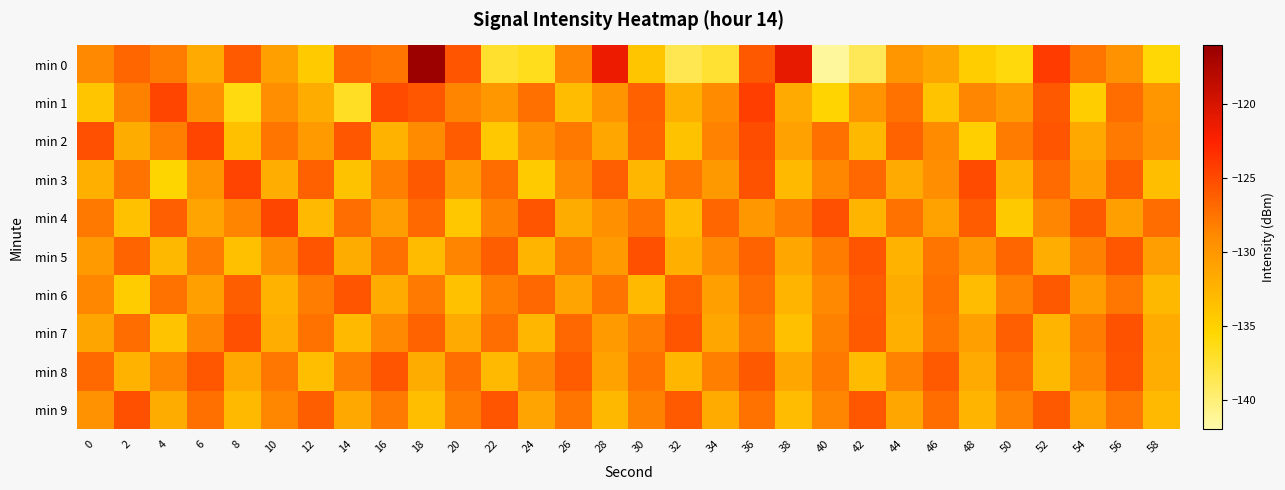

Reading left to right, extract all data points from this chart.

min 0: 0=-128.9	2=-126.7	4=-128.0	6=-131.5	8=-126.0	10=-130.8	12=-134.5	14=-126.9	16=-127.7	18=-116.3	20=-125.7	22=-137.2	24=-136.6	26=-128.6	28=-121.4	30=-134.1	32=-138.6	34=-137.5	36=-125.9	38=-121.0	40=-141.5	42=-138.8	44=-129.8	46=-131.2	48=-134.6	50=-136.0	52=-124.0	54=-127.6	56=-129.6	58=-135.6
min 1: 0=-134.1	2=-128.3	4=-124.6	6=-129.4	8=-136.1	10=-129.3	12=-131.8	14=-136.9	16=-125.1	18=-125.8	20=-128.5	22=-130.1	24=-127.3	26=-133.2	28=-129.8	30=-126.4	32=-132.1	34=-128.9	36=-124.3	38=-131.6	40=-135.2	42=-129.7	44=-127.4	46=-133.8	48=-128.6	50=-130.4	52=-125.9	54=-134.6	56=-127.1	58=-129.9
min 2: 0=-125.3	2=-131.8	4=-128.2	6=-124.7	8=-133.5	10=-127.6	12=-130.3	14=-125.8	16=-132.4	18=-128.9	20=-126.1	22=-134.2	24=-129.5	26=-127.8	28=-131.3	30=-126.6	32=-133.7	34=-128.4	36=-125.2	38=-130.9	40=-127.3	42=-132.8	44=-126.5	46=-129.1	48=-134.8	50=-128.0	52=-125.7	54=-131.5	56=-127.9	58=-129.6
min 3: 0=-132.1	2=-127.5	4=-135.3	6=-129.8	8=-124.6	10=-131.9	12=-126.4	14=-133.7	16=-128.2	18=-125.9	20=-130.5	22=-127.1	24=-134.4	26=-128.8	28=-126.3	30=-132.7	32=-127.6	34=-130.2	36=-125.5	38=-133.0	40=-128.7	42=-126.8	44=-131.6	46=-129.3	48=-125.1	50=-132.4	52=-127.0	54=-130.8	56=-126.2	58=-133.3
min 4: 0=-127.8	2=-133.6	4=-126.3	6=-131.1	8=-128.5	10=-124.8	12=-132.9	14=-127.2	16=-130.6	18=-126.9	20=-134.1	22=-128.3	24=-125.6	26=-131.8	28=-129.4	30=-127.5	32=-133.2	34=-126.7	36=-130.1	38=-128.0	40=-125.3	42=-132.6	44=-127.4	46=-131.0	48=-126.1	50=-134.3	52=-128.6	54=-125.9	56=-130.7	58=-127.1
min 5: 0=-130.4	2=-126.6	4=-132.8	6=-127.9	8=-133.5	10=-129.2	12=-125.7	14=-131.8	16=-127.3	18=-133.1	20=-128.5	22=-126.2	24=-132.6	26=-127.8	28=-130.3	30=-125.4	32=-132.1	34=-128.8	36=-126.5	38=-131.4	40=-128.0	42=-125.6	44=-132.3	46=-127.6	48=-130.0	50=-126.7	52=-131.9	54=-128.3	56=-125.8	58=-130.6
min 6: 0=-128.7	2=-134.5	4=-127.4	6=-130.8	8=-126.2	10=-132.4	12=-128.1	14=-125.6	16=-131.7	18=-127.9	20=-133.6	22=-128.2	24=-126.8	26=-131.1	28=-127.5	30=-133.0	32=-126.4	34=-130.7	36=-127.2	38=-132.5	40=-128.8	42=-126.1	44=-131.8	46=-127.3	48=-133.2	50=-128.4	52=-125.9	54=-130.5	56=-127.7	58=-132.8
min 7: 0=-131.2	2=-127.1	4=-133.8	6=-128.6	8=-125.3	10=-131.9	12=-127.4	14=-133.0	16=-128.8	18=-126.5	20=-131.6	22=-127.2	24=-132.7	26=-126.8	28=-130.4	30=-128.1	32=-125.7	34=-131.3	36=-127.9	38=-133.5	40=-128.3	42=-126.0	44=-132.1	46=-127.6	48=-130.8	50=-126.3	52=-132.5	54=-128.0	56=-125.5	58=-131.7
min 8: 0=-126.9	2=-132.3	4=-128.5	6=-125.8	8=-131.5	10=-127.7	12=-133.4	14=-128.1	16=-125.6	18=-131.8	20=-127.2	22=-132.9	24=-128.6	26=-126.1	28=-131.0	30=-127.4	32=-132.7	34=-128.2	36=-125.9	38=-131.3	40=-127.8	42=-133.1	44=-128.4	46=-126.0	48=-131.6	50=-127.1	52=-132.8	54=-128.5	56=-125.7	58=-131.9
min 9: 0=-129.6	2=-125.4	4=-131.8	6=-127.3	8=-133.0	10=-128.7	12=-126.2	14=-131.5	16=-127.9	18=-133.4	20=-128.0	22=-125.6	24=-131.1	26=-127.6	28=-132.8	30=-128.3	32=-126.0	34=-131.7	36=-127.4	38=-133.2	40=-128.6	42=-125.8	44=-131.3	46=-127.1	48=-132.6	50=-128.4	52=-125.9	54=-131.0	56=-127.7	58=-132.9